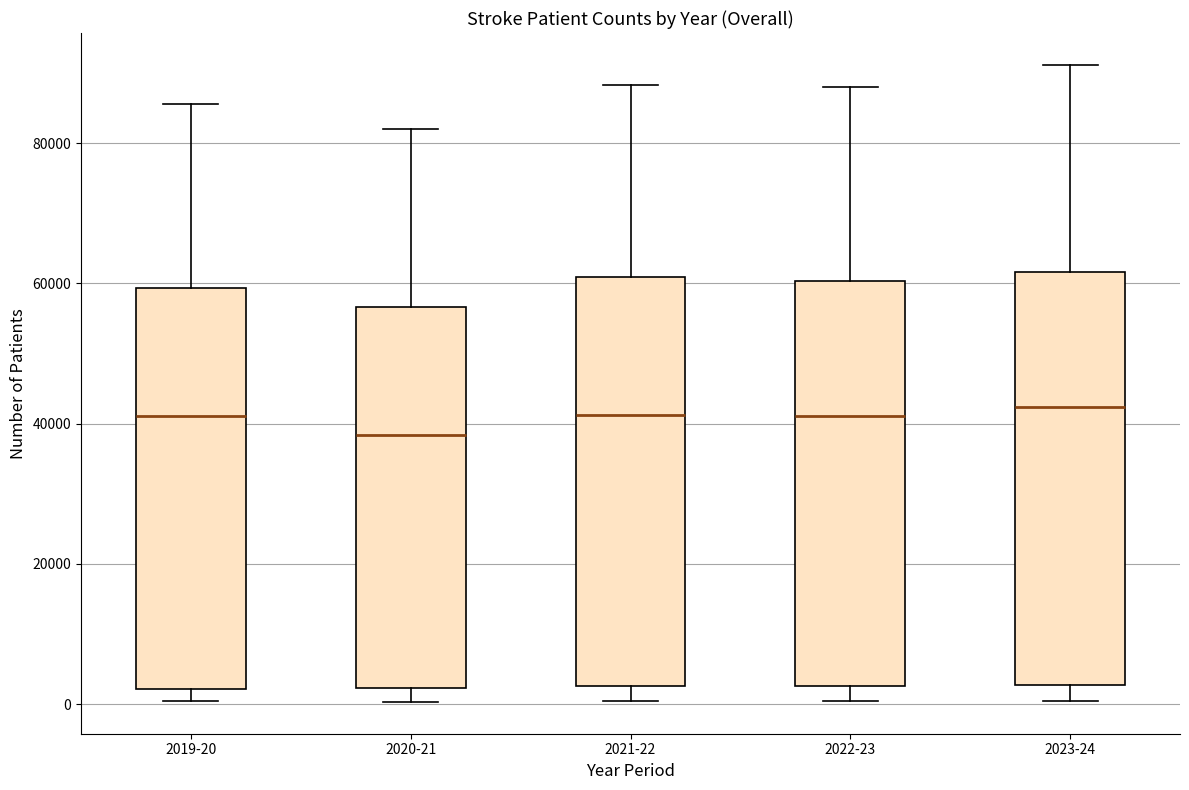

Which box's median line is the lowest?

2020-21